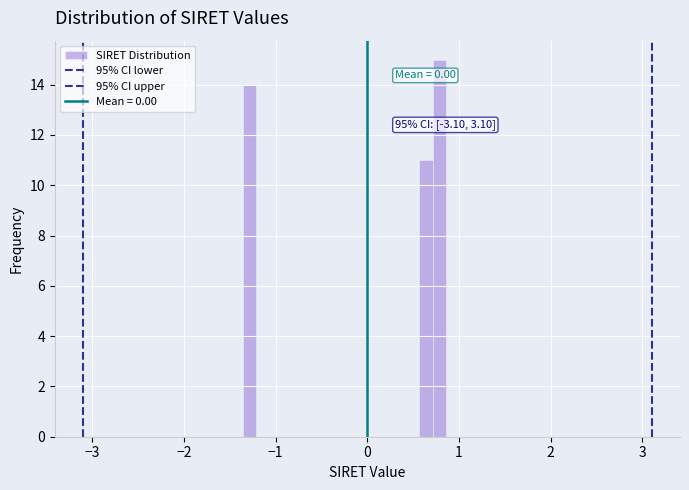

Read against the x-axis, roughly where is the centre of the tallest bar?

0.8